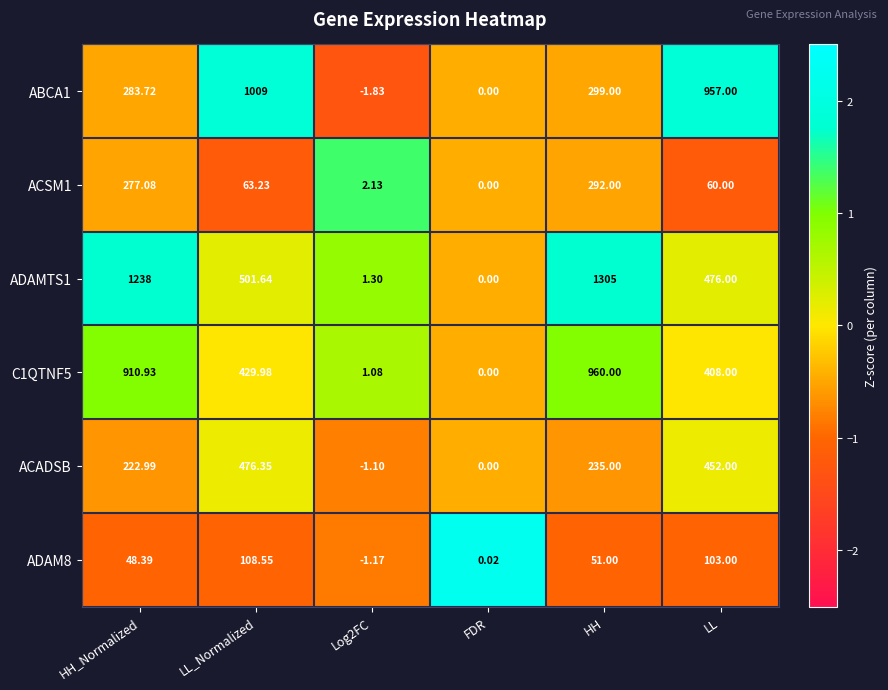

At which category does the chart reach its peak across all series?

HH